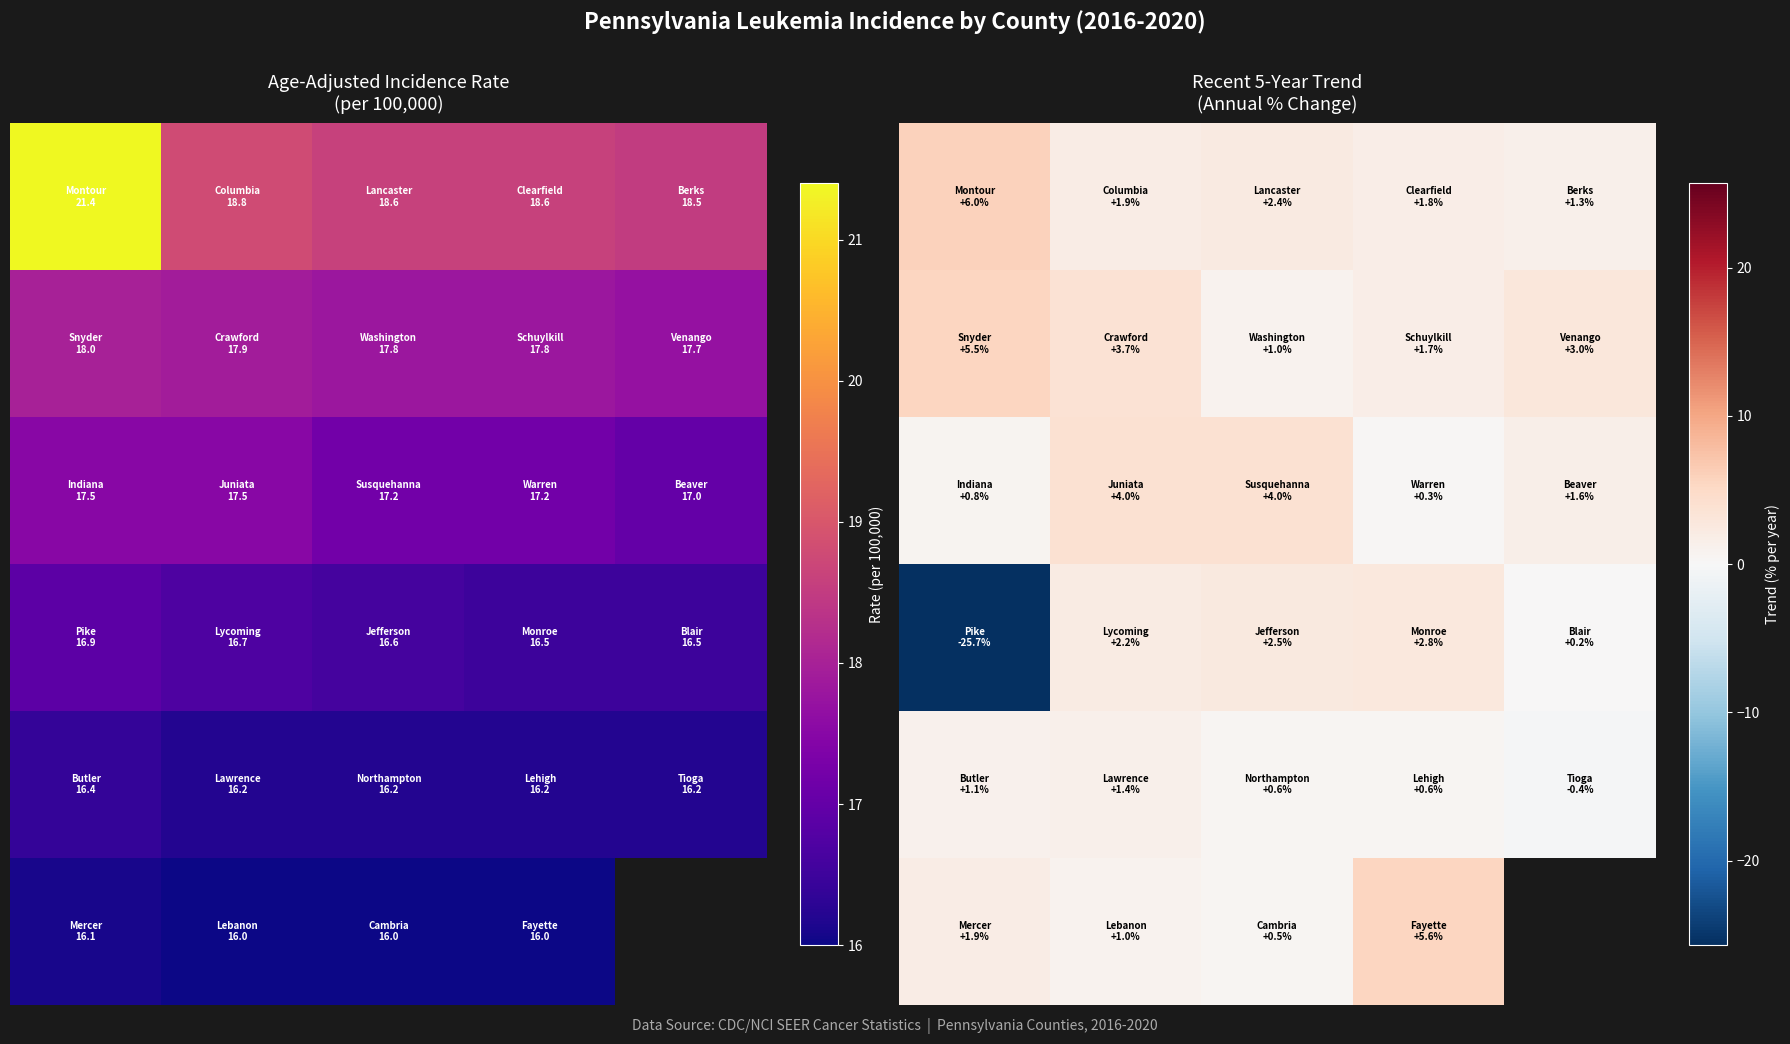

At which category is the sum across all series the highest?

1